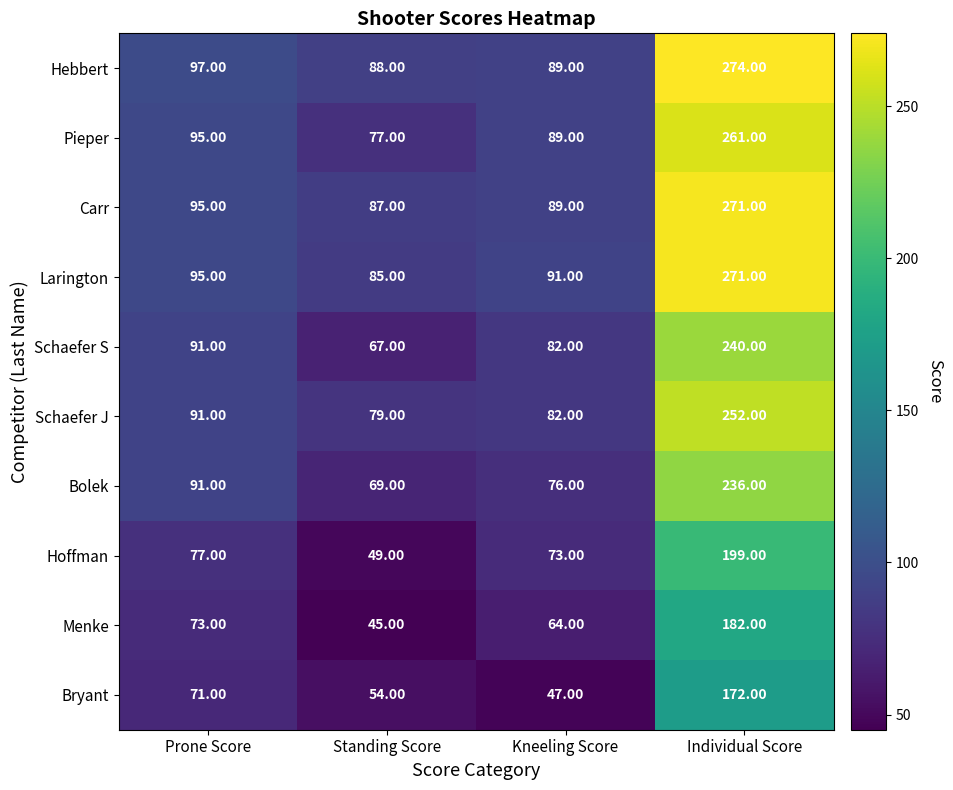

List the labels in order of Larington value, smallest first.

Standing Score, Kneeling Score, Prone Score, Individual Score